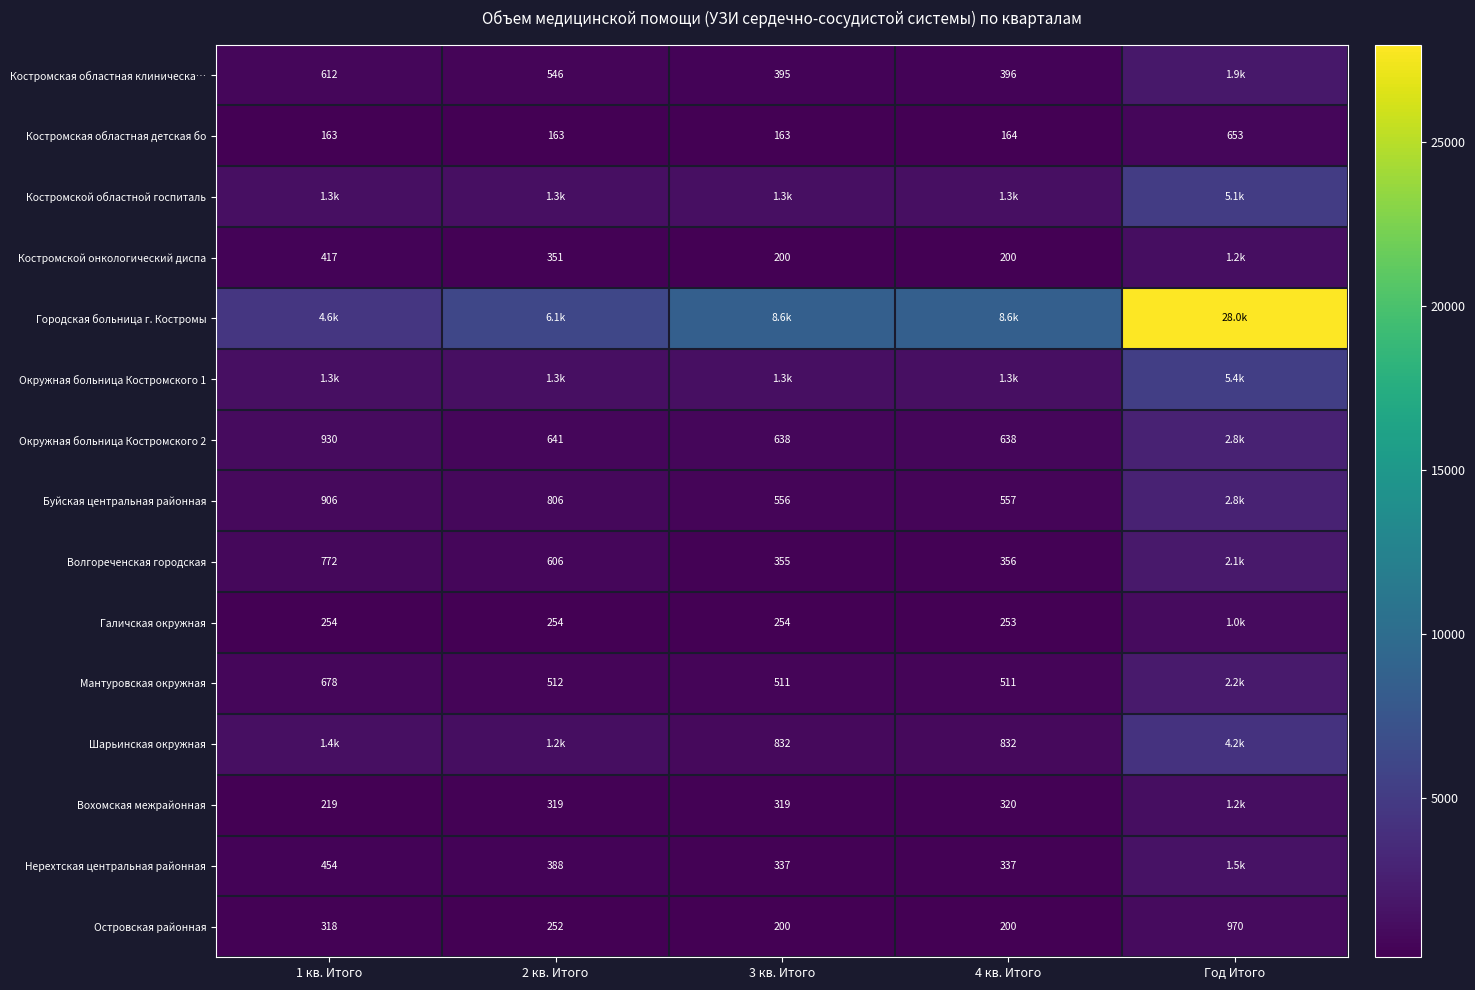

The value of Галичская окружная at 2 кв. Итого is 112. True or false?

False